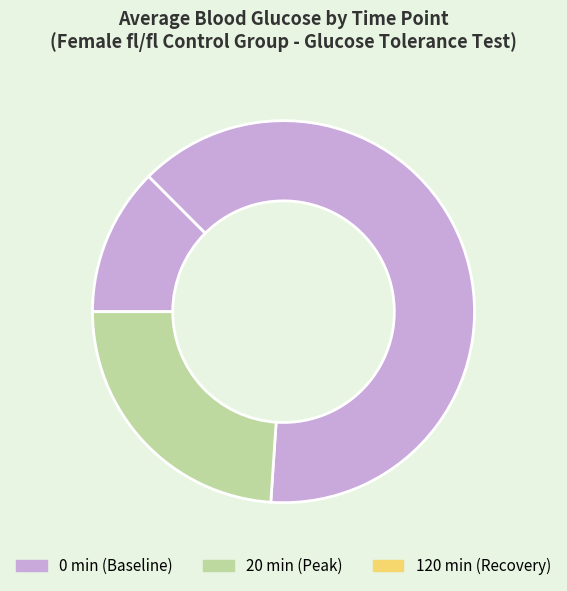

Does any single category account for the majority?

Yes